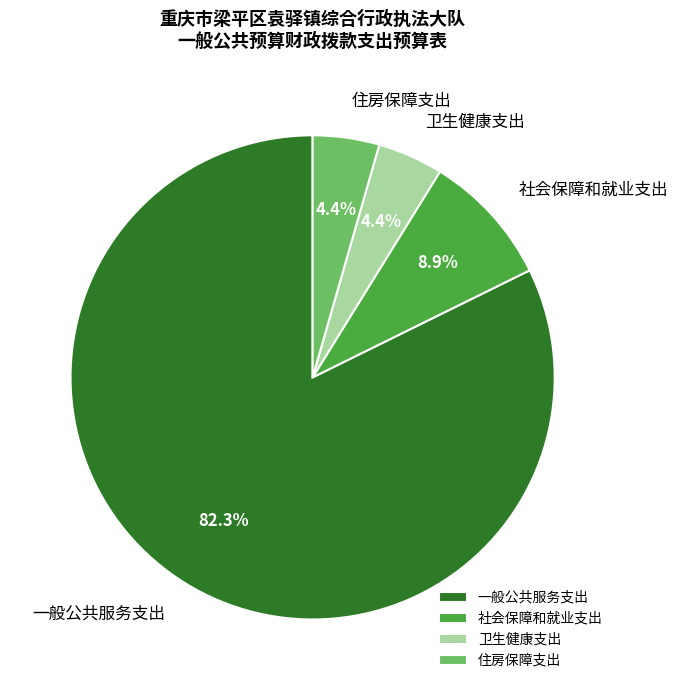

How much of the chart is everything except 社会保障和就业支出?

91.1%